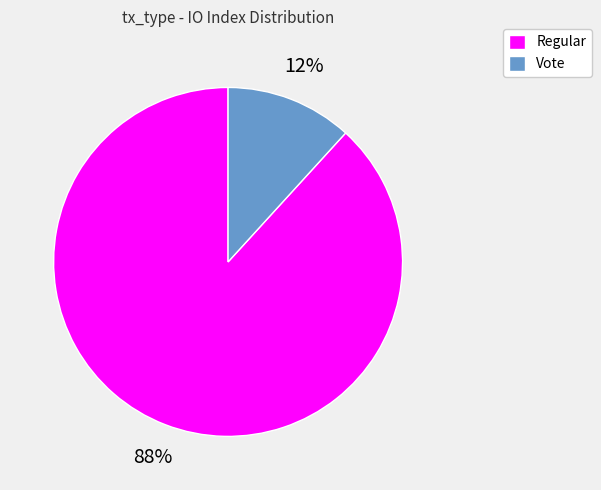

Is there a majority slice in this chart?

Yes